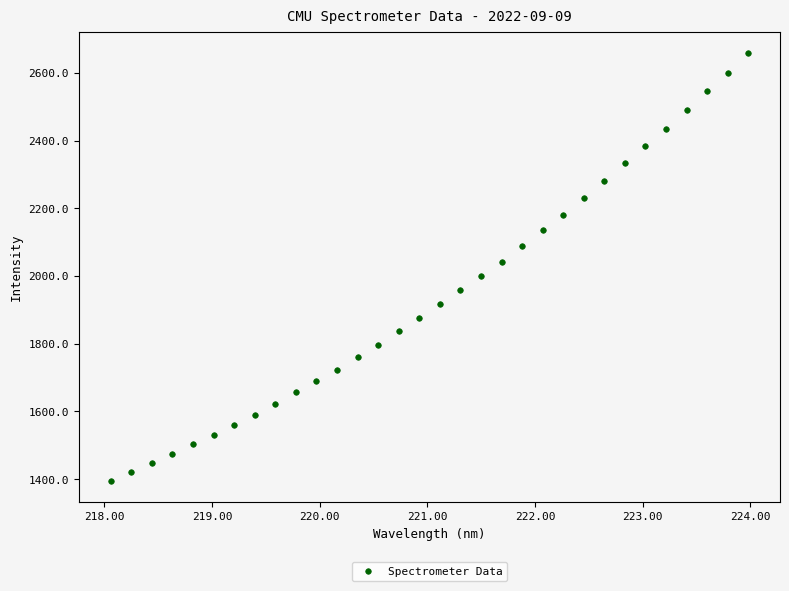

What is the range of Y values (max minus min)?

1262.4